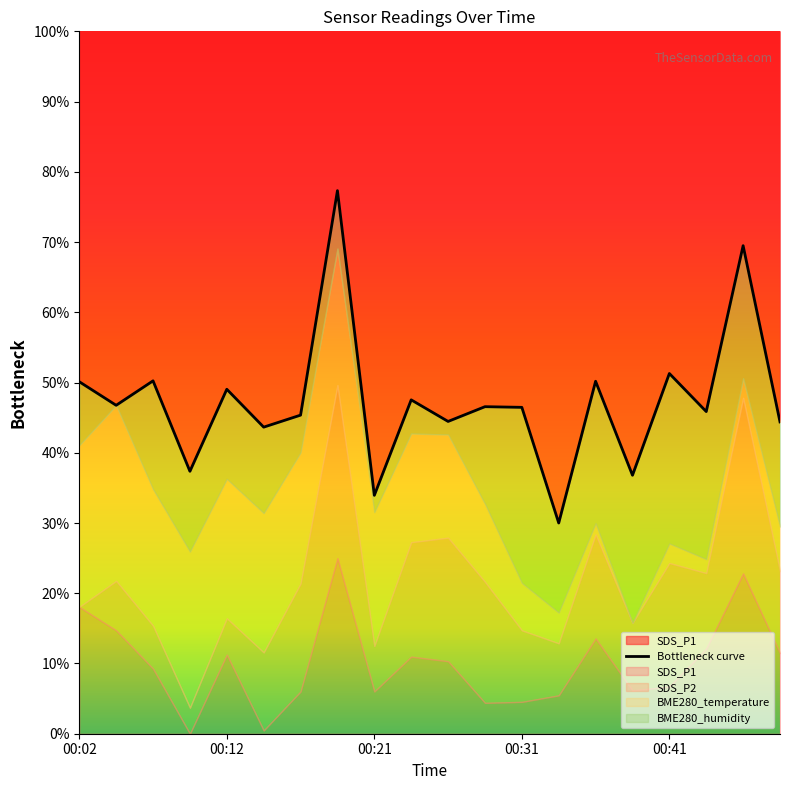

Where is the data nearest to the value 53?

00:41